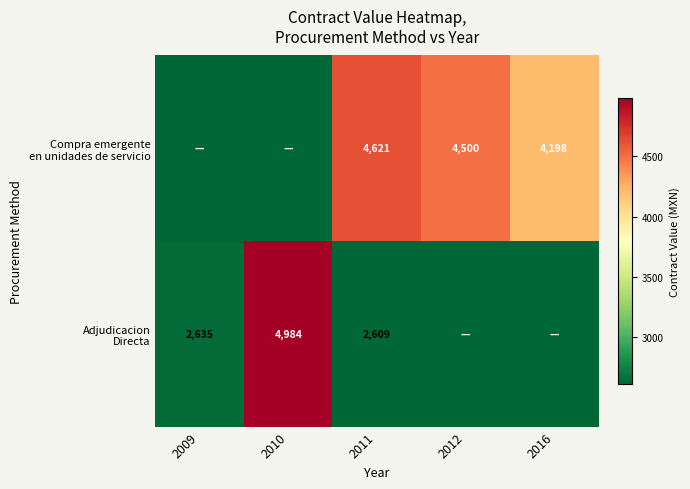

What is the total value across all series at 2011?

7230